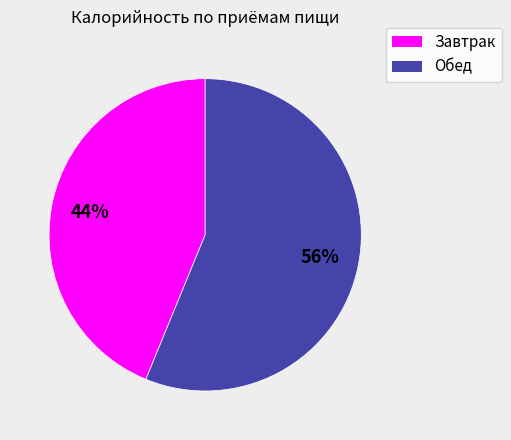

What is the largest slice in the pie chart?

Обед